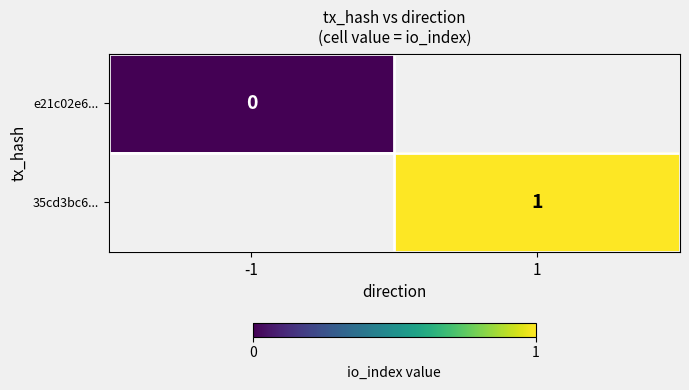

True or false: 35cd3bc6... has a value of 1.6 at 1.

False